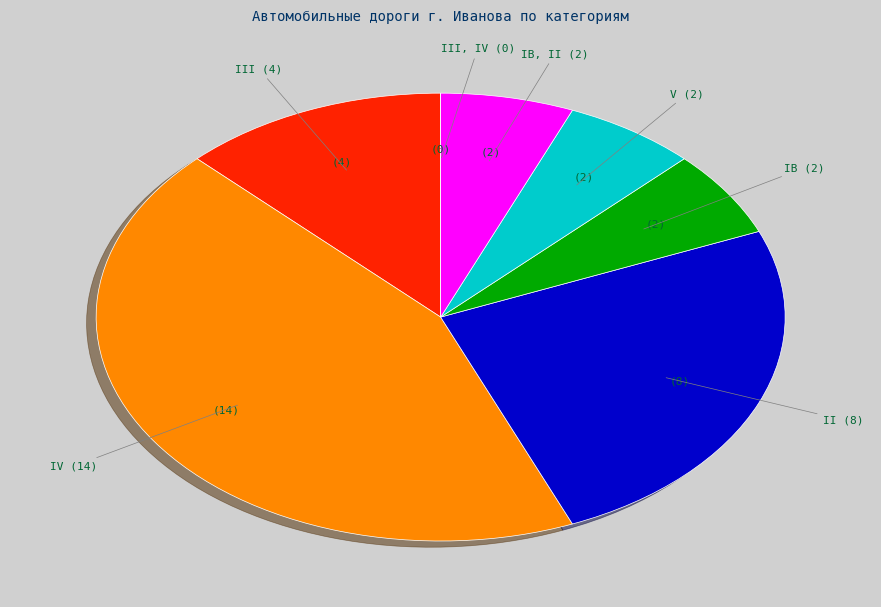

Is there any slice that represents more than half of the pie?

No